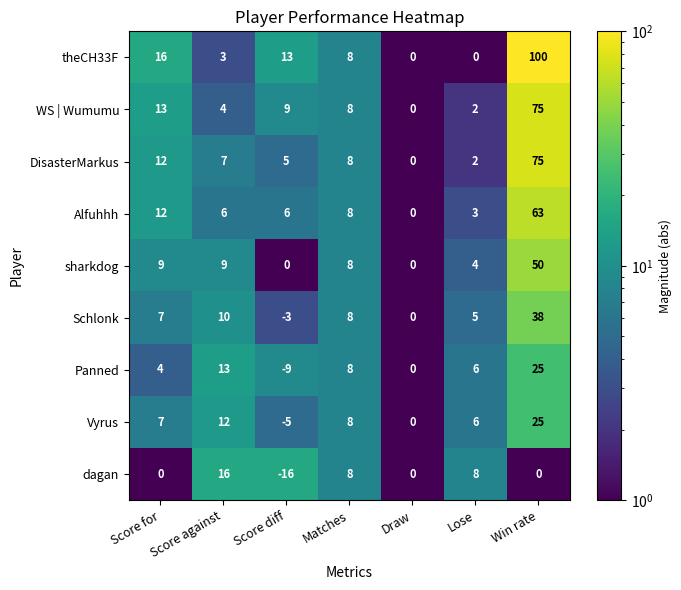

What is the total value across all series at Score diff?

0